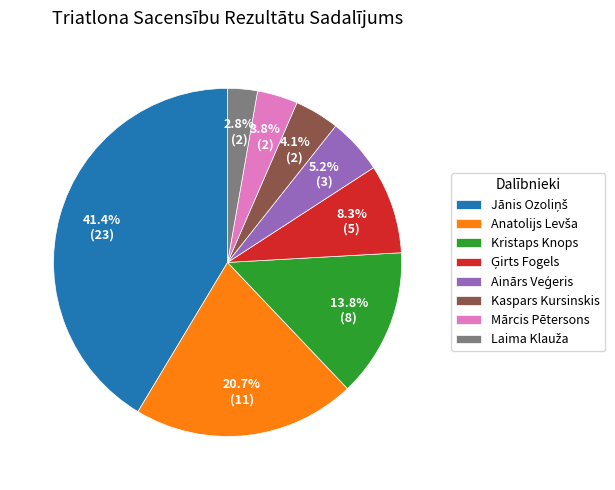

How many slices are in this pie chart?

8